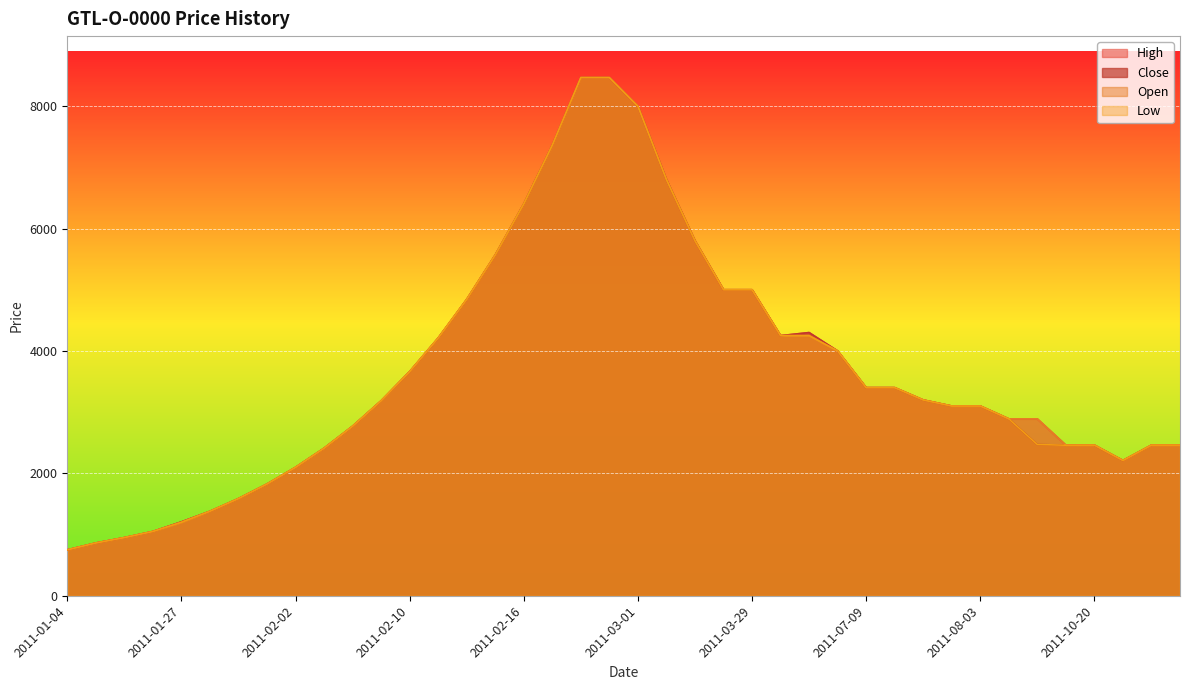

What is the maximum value shown in the chart?

8467